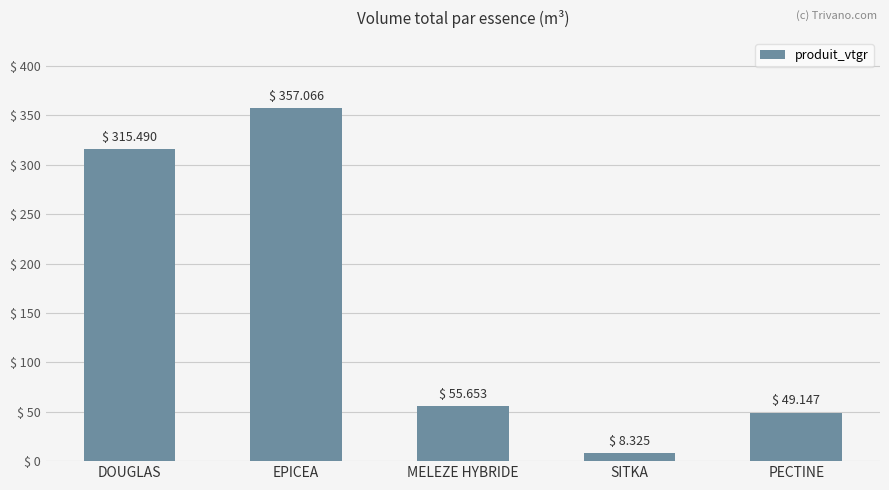

What is the smallest value displayed?

8.3